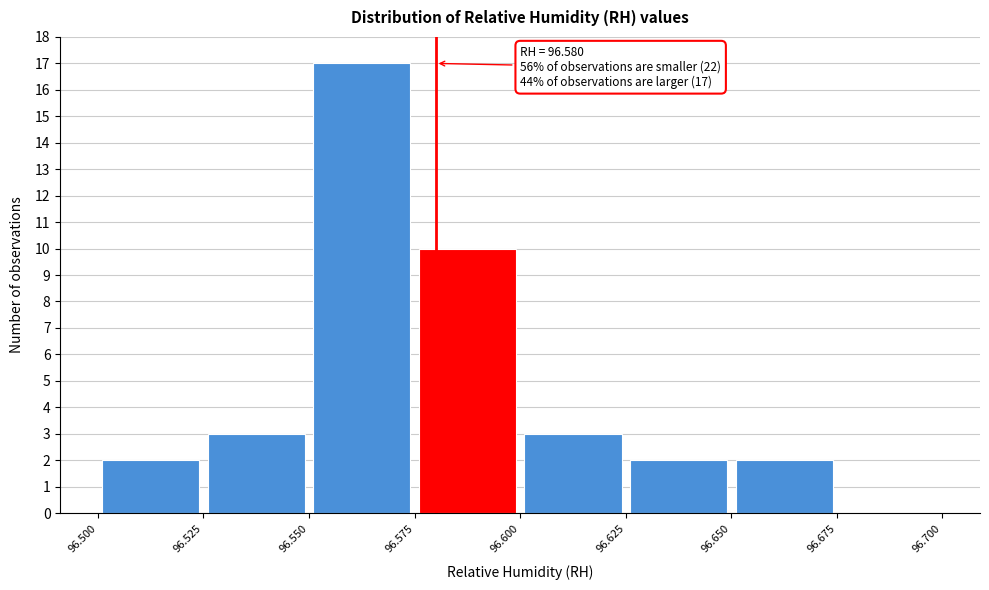

Over which range of the x-axis is the bar tallest?

96.550 to 96.575